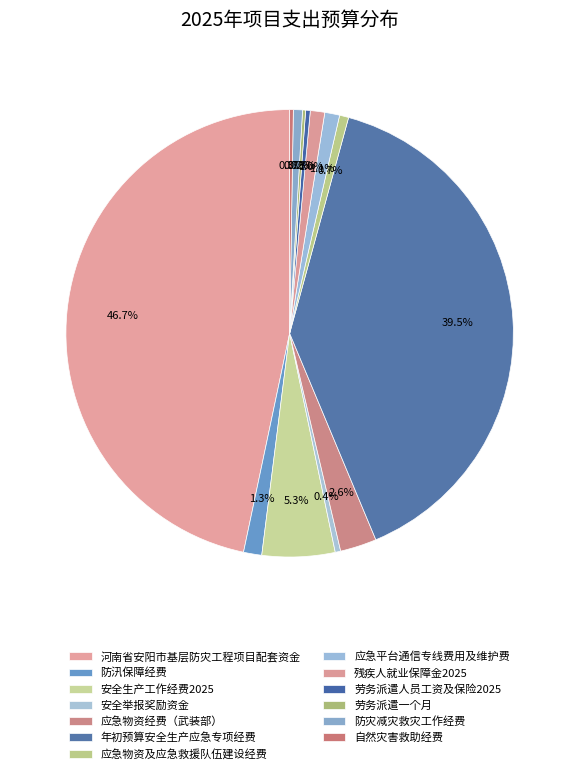

How many segments does this pie chart have?

13